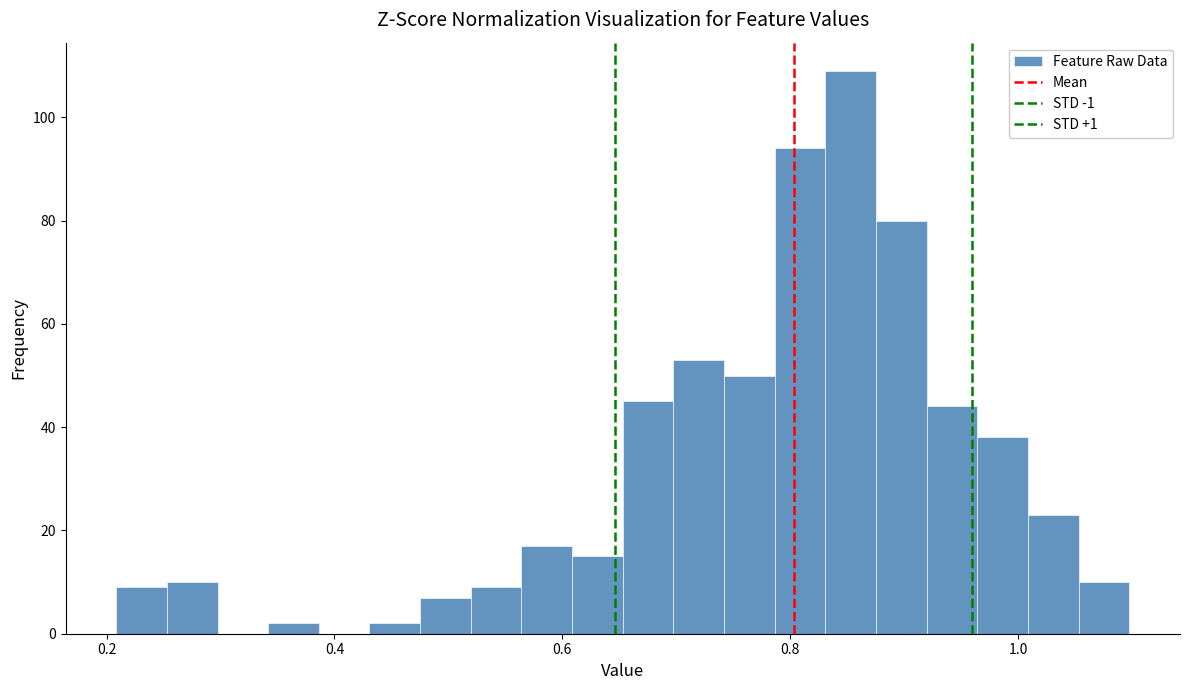

Around what value on the x-axis is the tallest bar? Give the approximate position of its centre, as read against the axis.

0.86